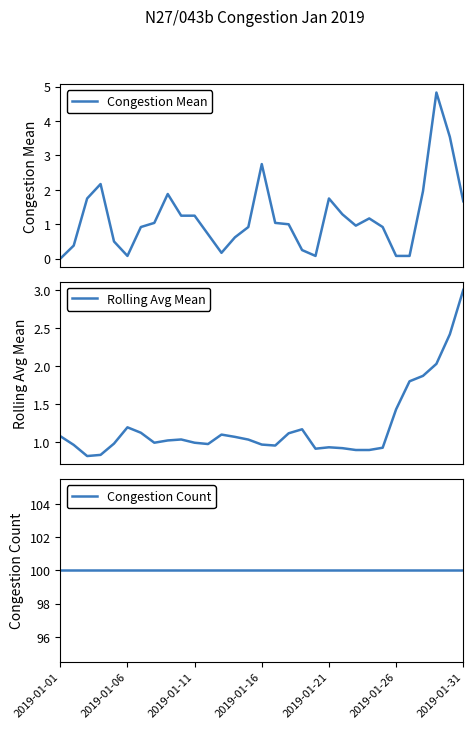

What value does the Congestion Mean series have at 29?

3.5